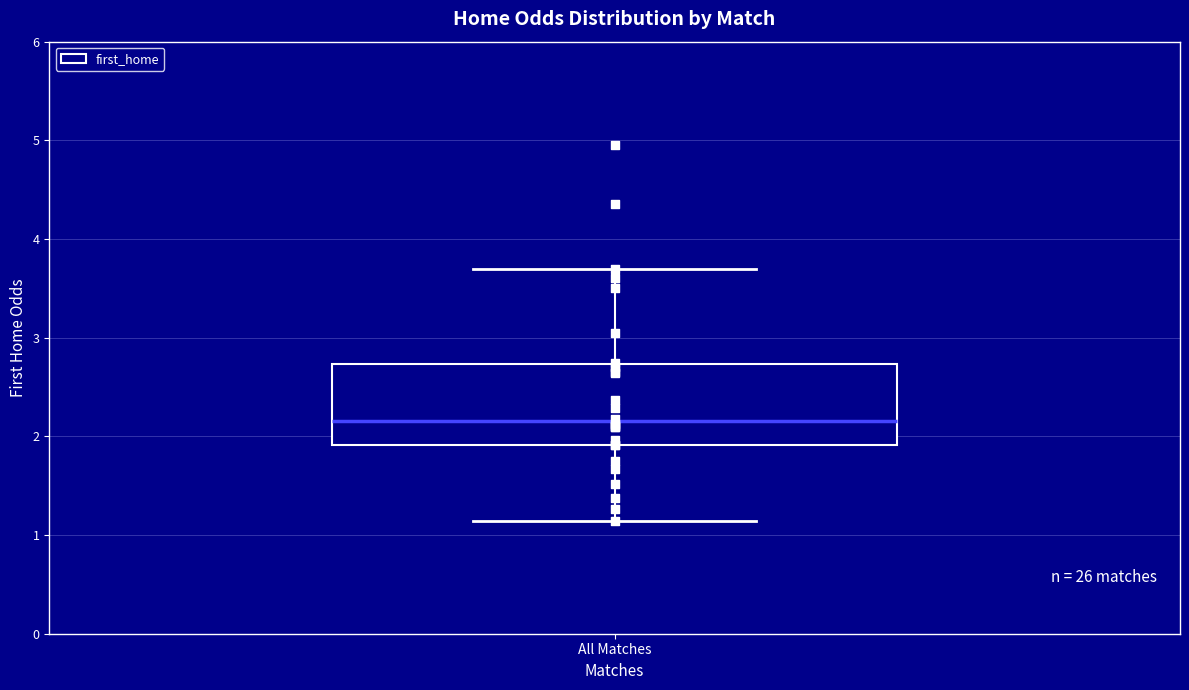

Read this box plot against the y-axis: the position of the median line, the range covered by the box, and the ends of both whiskers. The values are not printed on the chart, so give them approximately, as read against the axis.

median 2.2, box 1.9 to 2.7, whiskers 1.1 to 3.7